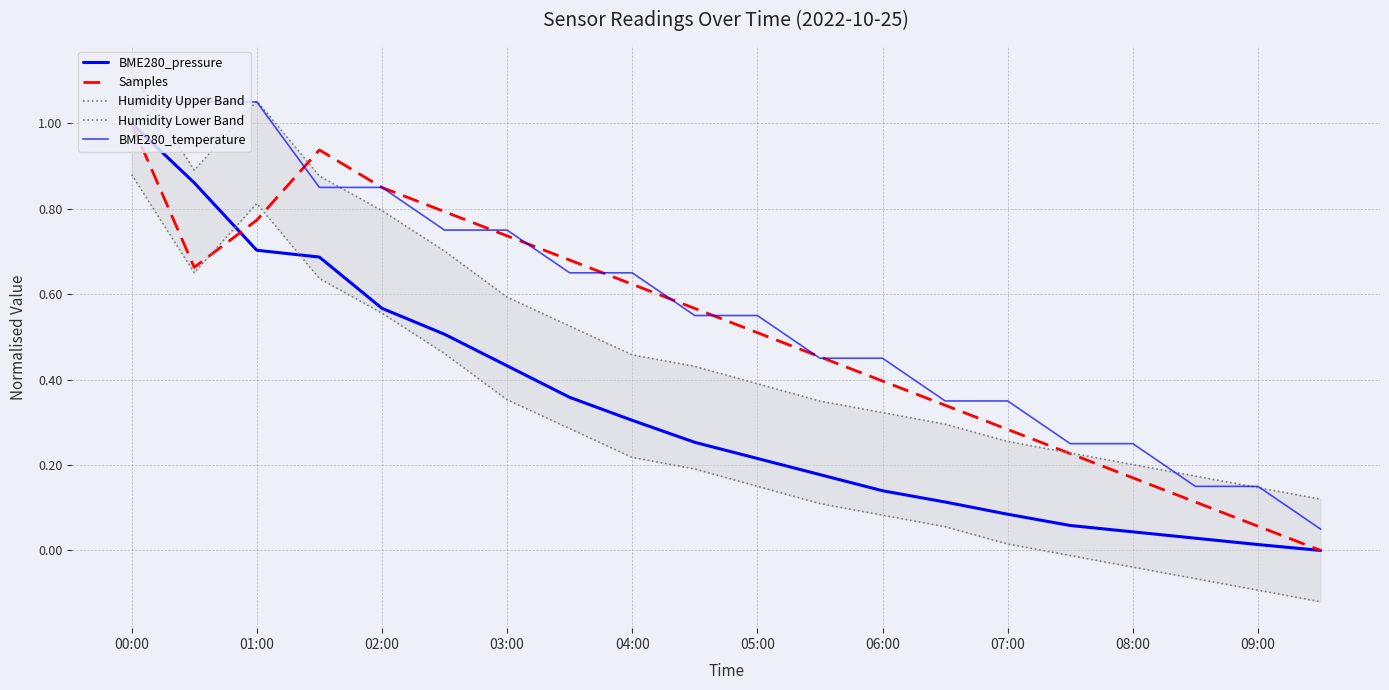

Is this an area chart (filled region under the line)?

No